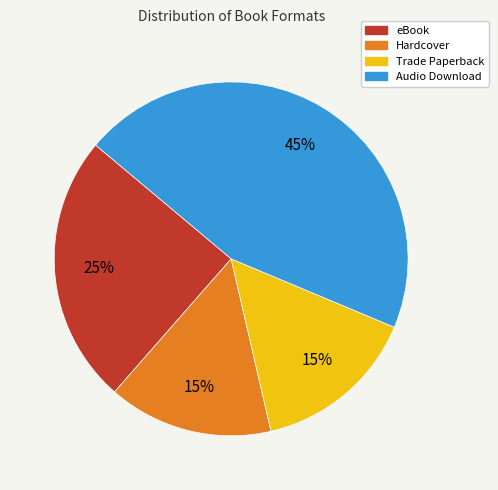

Is it true that Trade Paperback is 15% of the pie?

True